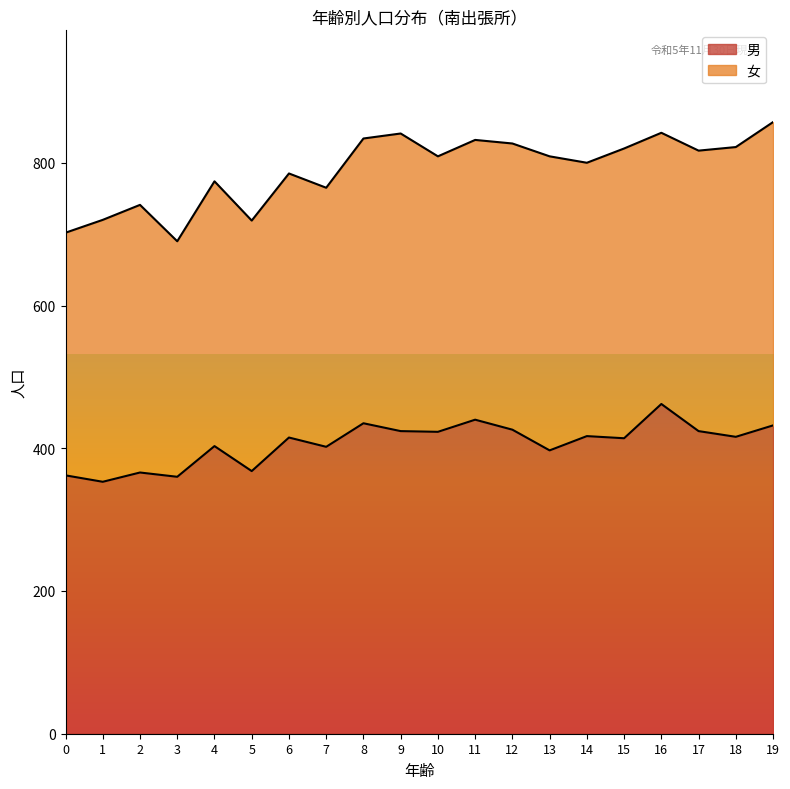

Reading left to right, extract all data points from this chart.

362	353	366	360	403	368	415	402	435	424	423	440	426	397	417	414	462	424	416	432